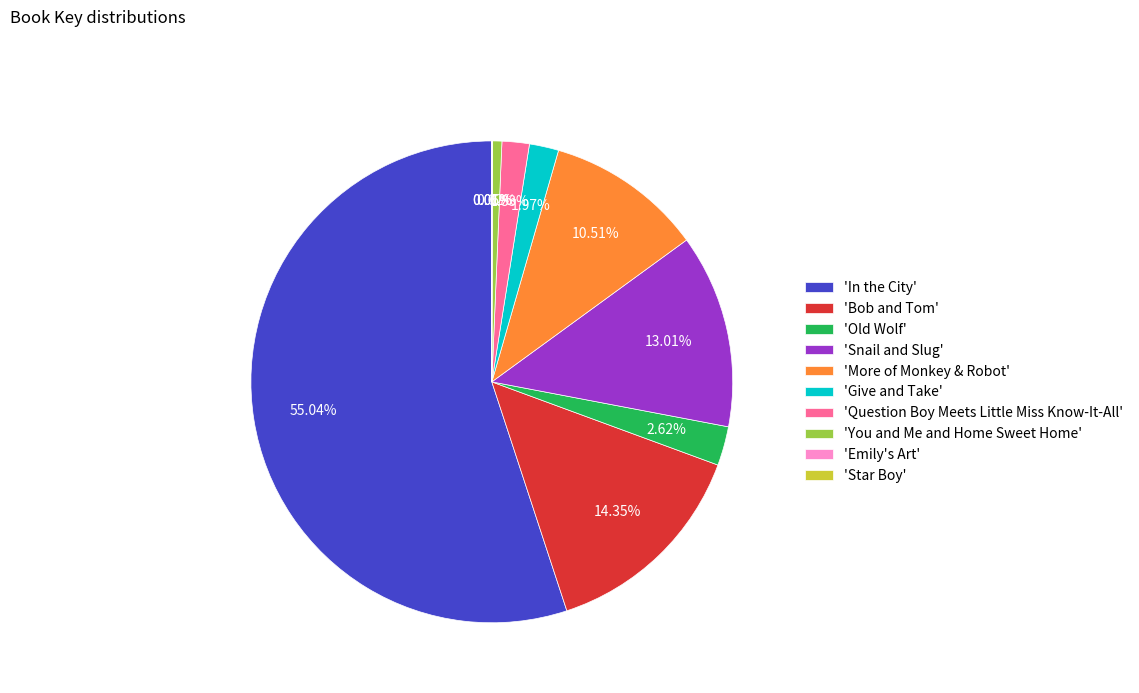

Does any single category account for the majority?

Yes